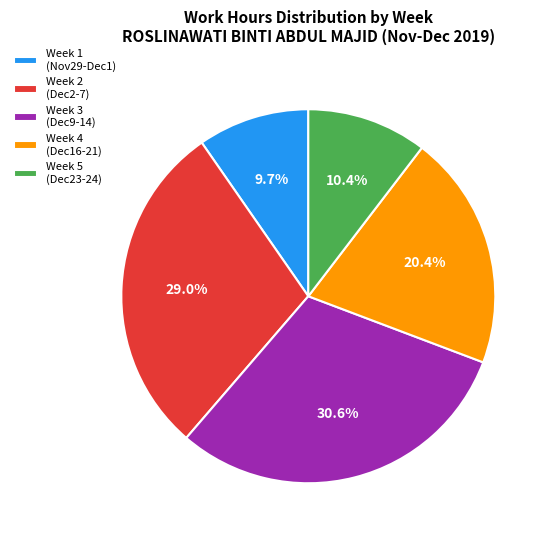

Is there a majority slice in this chart?

No